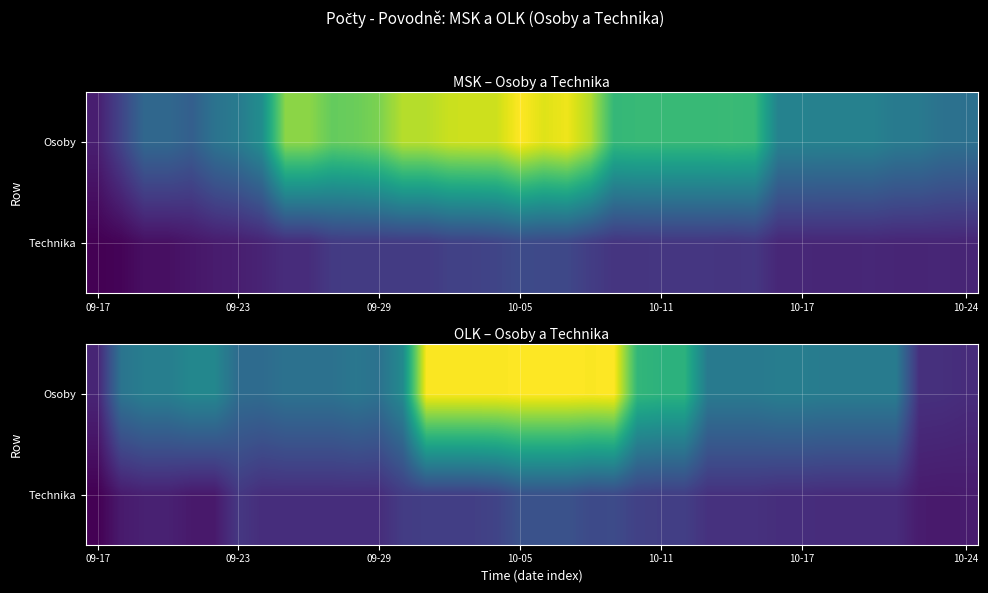

How many values in the Osoby series exceed 191?

17